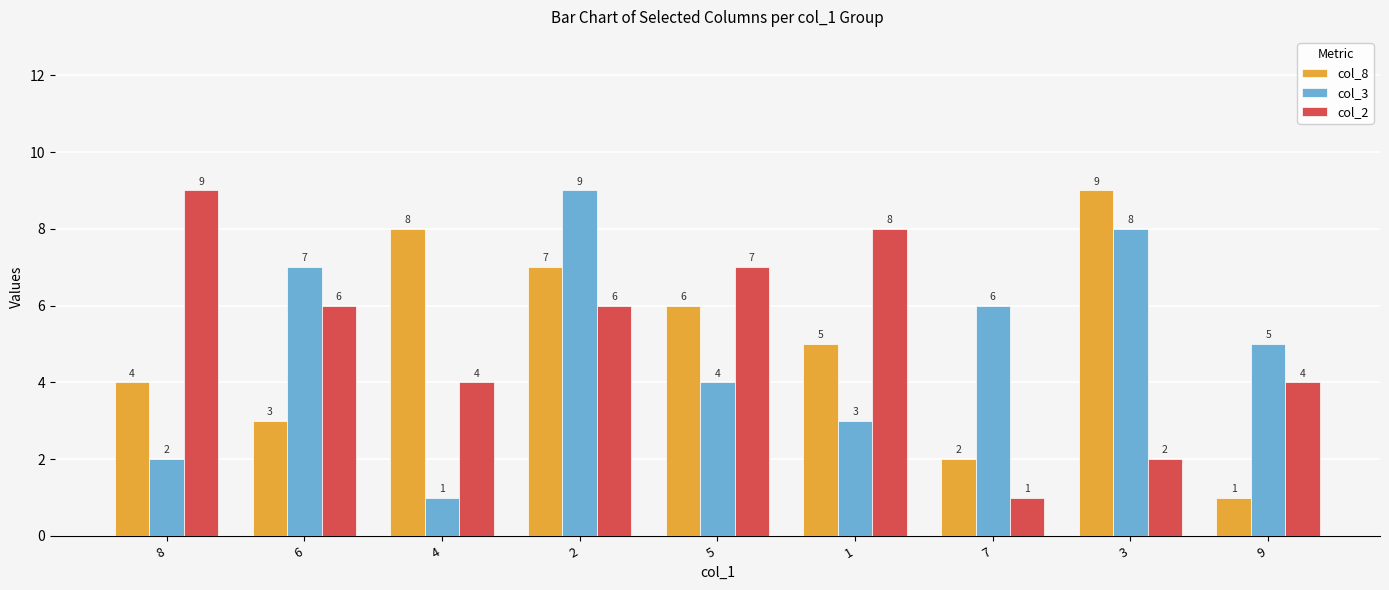

Reading left to right, what are all the values shown in this chart?

col_8: 8=4	6=3	4=8	2=7	5=6	1=5	7=2	3=9	9=1
col_3: 8=2	6=7	4=1	2=9	5=4	1=3	7=6	3=8	9=5
col_2: 8=9	6=6	4=4	2=6	5=7	1=8	7=1	3=2	9=4